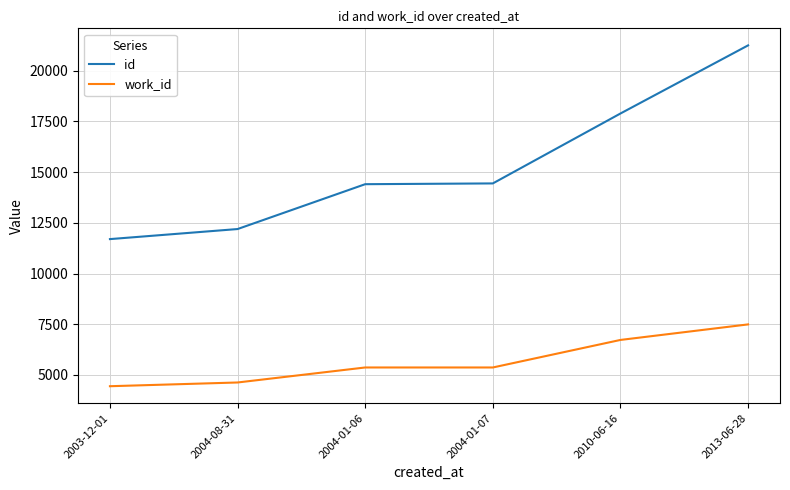

Which series has the largest total across all categories?

id